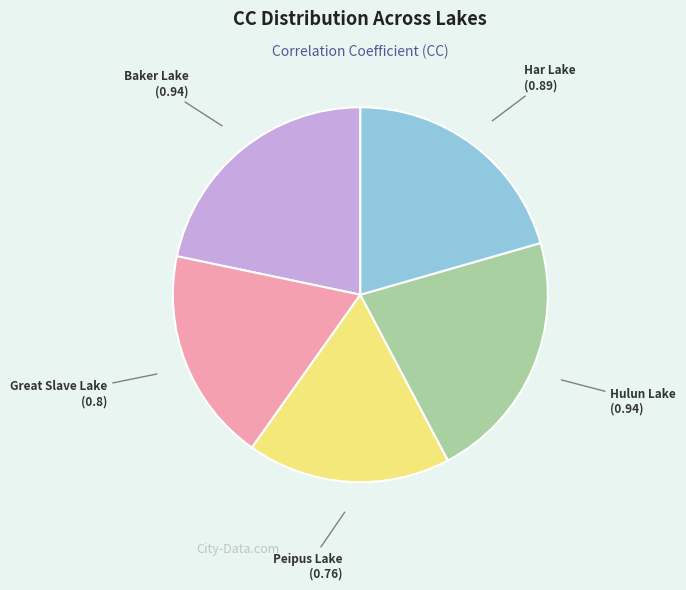

Does any single category account for the majority?

No